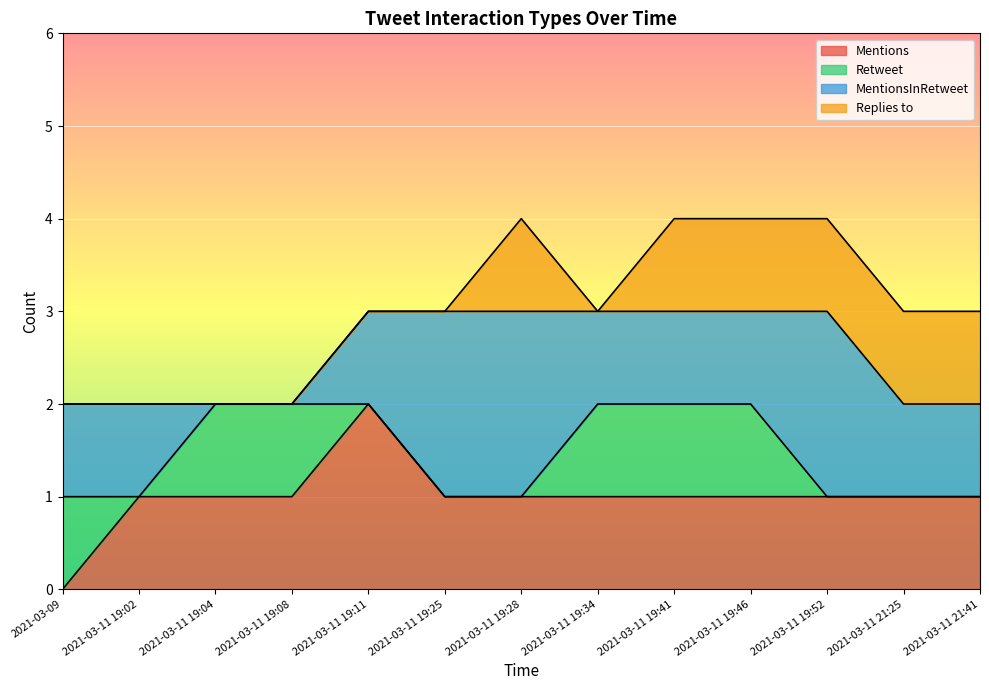

Which category has the highest value in the Mentions series?

2021-03-11 19:11